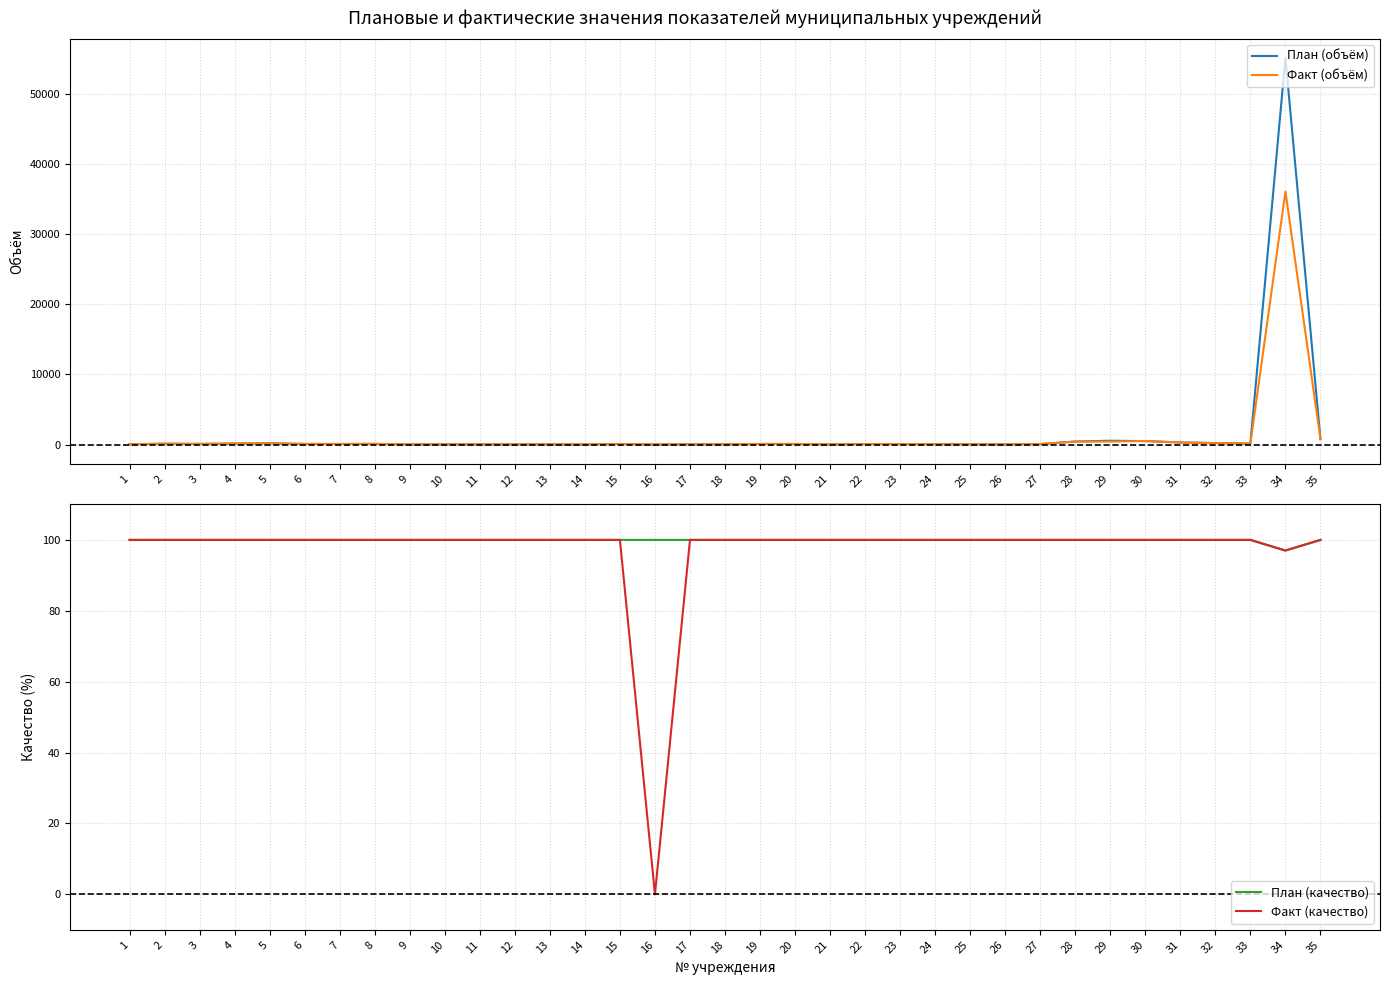

Which category has the highest value in the План (объём) series?

34